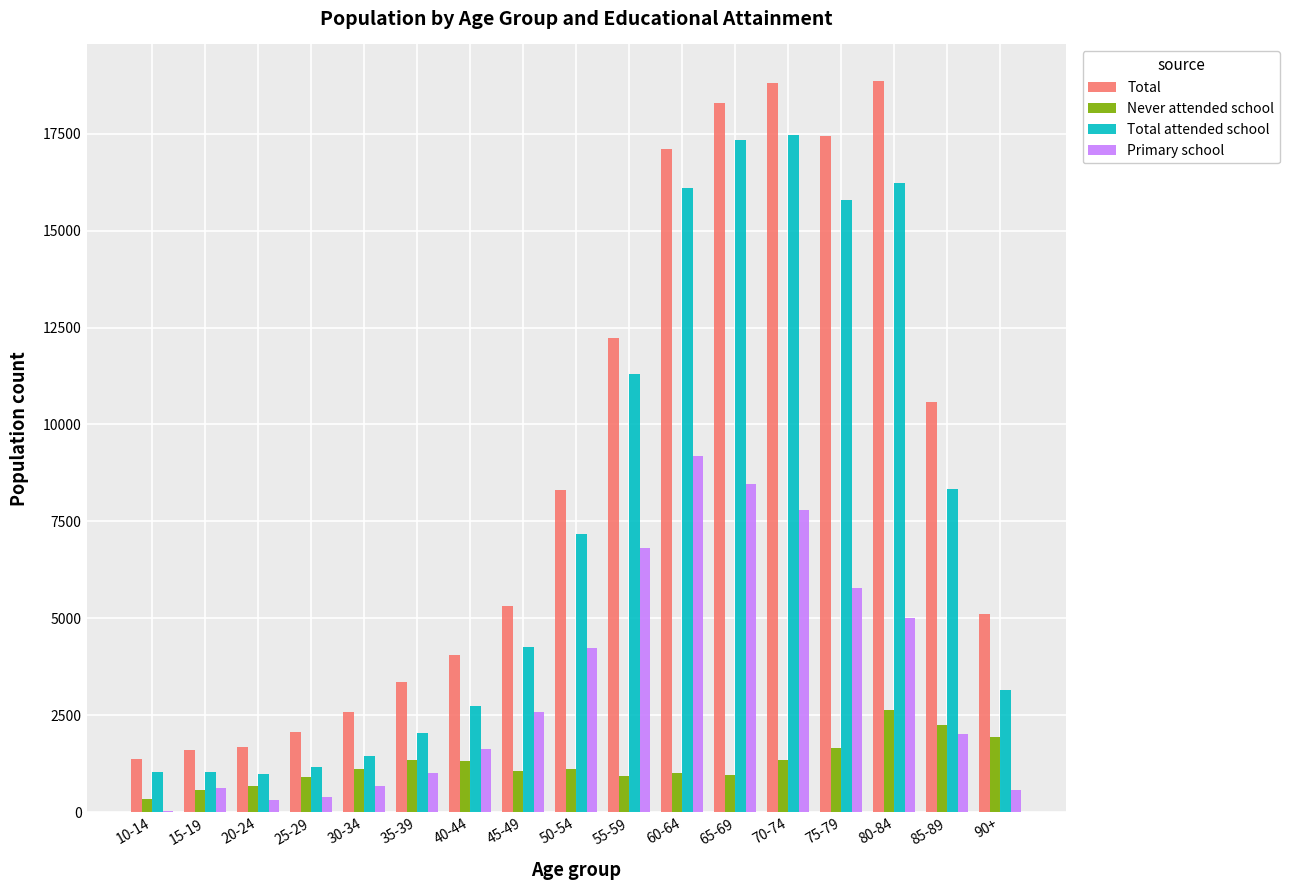

Read the Primary school value at 35-39.

1019